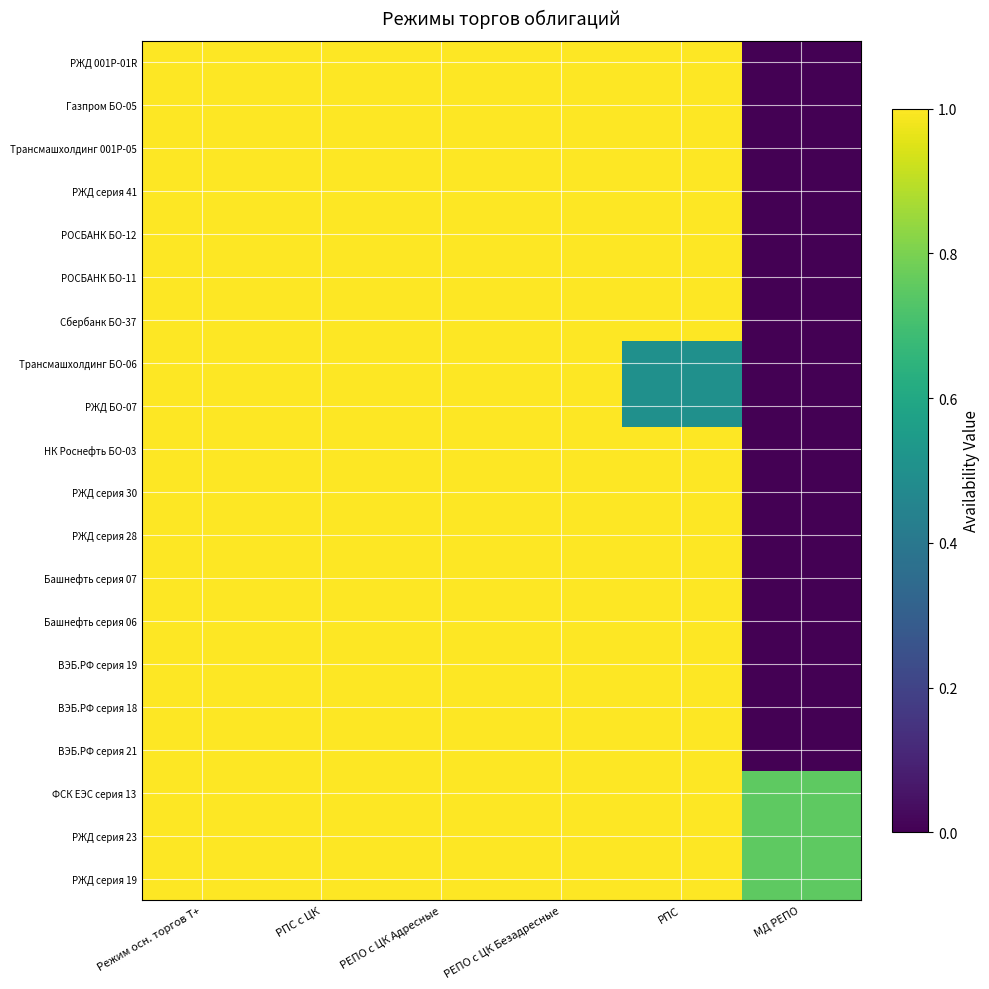

Reading left to right, extract all data points from this chart.

РЖД серия 19: Режим осн. торгов Т+=1.0	РПС с ЦК=1.0	РЕПО с ЦК Адресные=1.0	РЕПО с ЦК Безадресные=1.0	РПС=1.0	МД РЕПО=0.8
РЖД серия 23: Режим осн. торгов Т+=1.0	РПС с ЦК=1.0	РЕПО с ЦК Адресные=1.0	РЕПО с ЦК Безадресные=1.0	РПС=1.0	МД РЕПО=0.8
ФСК ЕЭС серия 13: Режим осн. торгов Т+=1.0	РПС с ЦК=1.0	РЕПО с ЦК Адресные=1.0	РЕПО с ЦК Безадресные=1.0	РПС=1.0	МД РЕПО=0.8
ВЭБ.РФ серия 21: Режим осн. торгов Т+=1.0	РПС с ЦК=1.0	РЕПО с ЦК Адресные=1.0	РЕПО с ЦК Безадресные=1.0	РПС=1.0	МД РЕПО=0.0
ВЭБ.РФ серия 18: Режим осн. торгов Т+=1.0	РПС с ЦК=1.0	РЕПО с ЦК Адресные=1.0	РЕПО с ЦК Безадресные=1.0	РПС=1.0	МД РЕПО=0.0
ВЭБ.РФ серия 19: Режим осн. торгов Т+=1.0	РПС с ЦК=1.0	РЕПО с ЦК Адресные=1.0	РЕПО с ЦК Безадресные=1.0	РПС=1.0	МД РЕПО=0.0
Башнефть серия 06: Режим осн. торгов Т+=1.0	РПС с ЦК=1.0	РЕПО с ЦК Адресные=1.0	РЕПО с ЦК Безадресные=1.0	РПС=1.0	МД РЕПО=0.0
Башнефть серия 07: Режим осн. торгов Т+=1.0	РПС с ЦК=1.0	РЕПО с ЦК Адресные=1.0	РЕПО с ЦК Безадресные=1.0	РПС=1.0	МД РЕПО=0.0
РЖД серия 28: Режим осн. торгов Т+=1.0	РПС с ЦК=1.0	РЕПО с ЦК Адресные=1.0	РЕПО с ЦК Безадресные=1.0	РПС=1.0	МД РЕПО=0.0
РЖД серия 30: Режим осн. торгов Т+=1.0	РПС с ЦК=1.0	РЕПО с ЦК Адресные=1.0	РЕПО с ЦК Безадресные=1.0	РПС=1.0	МД РЕПО=0.0
НК Роснефть БО-03: Режим осн. торгов Т+=1.0	РПС с ЦК=1.0	РЕПО с ЦК Адресные=1.0	РЕПО с ЦК Безадресные=1.0	РПС=1.0	МД РЕПО=0.0
РЖД БО-07: Режим осн. торгов Т+=1.0	РПС с ЦК=1.0	РЕПО с ЦК Адресные=1.0	РЕПО с ЦК Безадресные=1.0	РПС=0.5	МД РЕПО=0.0
Трансмашхолдинг БО-06: Режим осн. торгов Т+=1.0	РПС с ЦК=1.0	РЕПО с ЦК Адресные=1.0	РЕПО с ЦК Безадресные=1.0	РПС=0.5	МД РЕПО=0.0
Сбербанк БО-37: Режим осн. торгов Т+=1.0	РПС с ЦК=1.0	РЕПО с ЦК Адресные=1.0	РЕПО с ЦК Безадресные=1.0	РПС=1.0	МД РЕПО=0.0
РОСБАНК БО-11: Режим осн. торгов Т+=1.0	РПС с ЦК=1.0	РЕПО с ЦК Адресные=1.0	РЕПО с ЦК Безадресные=1.0	РПС=1.0	МД РЕПО=0.0
РОСБАНК БО-12: Режим осн. торгов Т+=1.0	РПС с ЦК=1.0	РЕПО с ЦК Адресные=1.0	РЕПО с ЦК Безадресные=1.0	РПС=1.0	МД РЕПО=0.0
РЖД серия 41: Режим осн. торгов Т+=1.0	РПС с ЦК=1.0	РЕПО с ЦК Адресные=1.0	РЕПО с ЦК Безадресные=1.0	РПС=1.0	МД РЕПО=0.0
Трансмашхолдинг 001Р-05: Режим осн. торгов Т+=1.0	РПС с ЦК=1.0	РЕПО с ЦК Адресные=1.0	РЕПО с ЦК Безадресные=1.0	РПС=1.0	МД РЕПО=0.0
Газпром БО-05: Режим осн. торгов Т+=1.0	РПС с ЦК=1.0	РЕПО с ЦК Адресные=1.0	РЕПО с ЦК Безадресные=1.0	РПС=1.0	МД РЕПО=0.0
РЖД 001Р-01R: Режим осн. торгов Т+=1.0	РПС с ЦК=1.0	РЕПО с ЦК Адресные=1.0	РЕПО с ЦК Безадресные=1.0	РПС=1.0	МД РЕПО=0.0